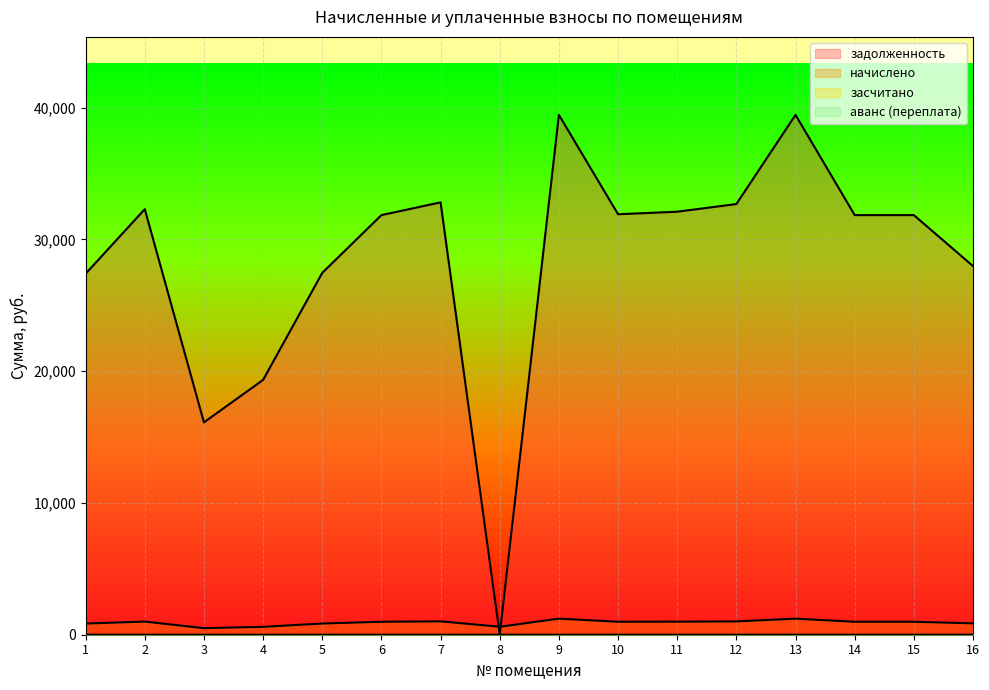

True or false: задолженность has more than 0 interior local peaks.

True